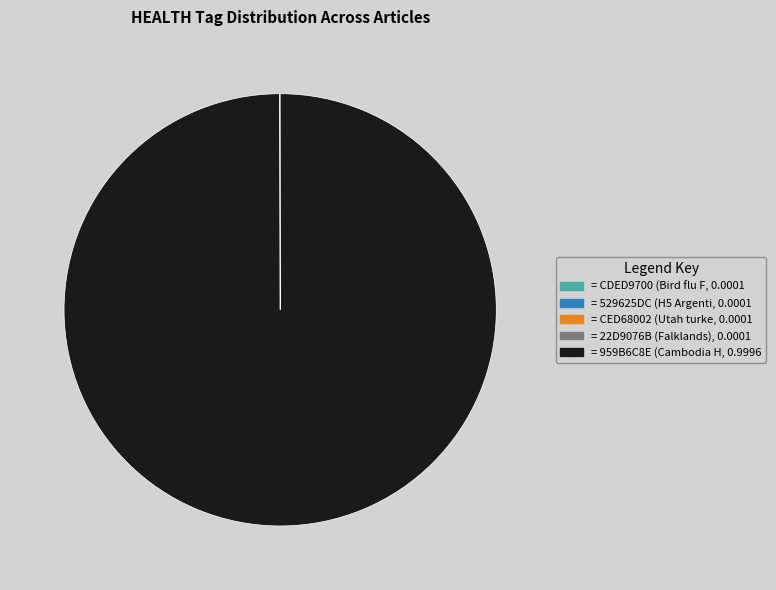

Is there any slice that represents more than half of the pie?

Yes